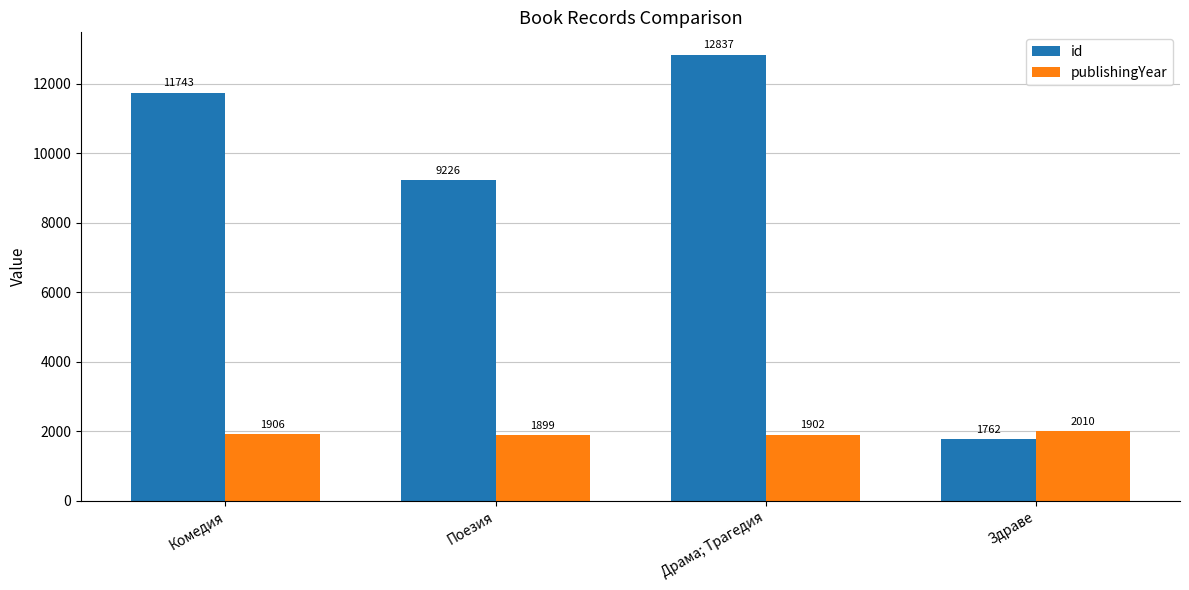

Which category has the lowest value in the id series?

Здраве